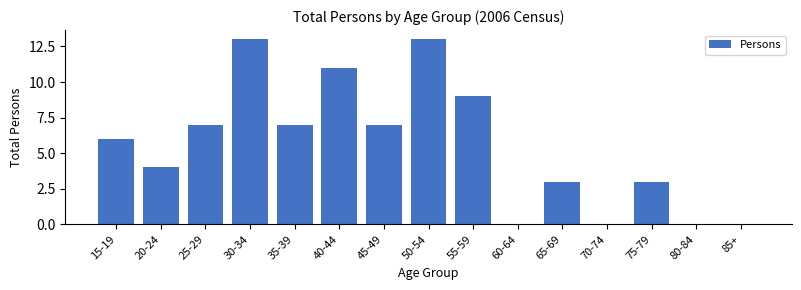

Reading left to right, transcribe all the data shown in this chart.

15-19=6	20-24=4	25-29=7	30-34=13	35-39=7	40-44=11	45-49=7	50-54=13	55-59=9	60-64=0	65-69=3	70-74=0	75-79=3	80-84=0	85+=0